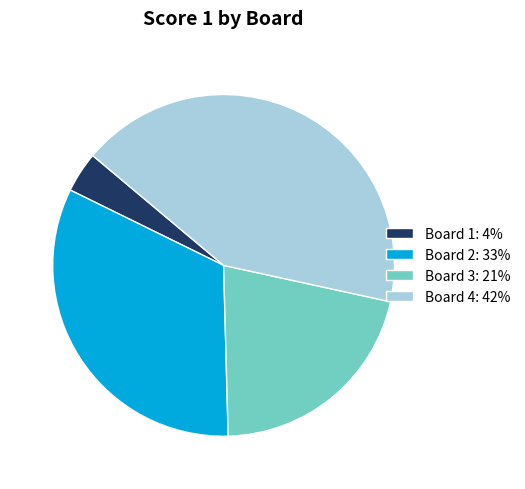

Between Board 3: 21% and Board 4: 42%, which is larger?

Board 4: 42%